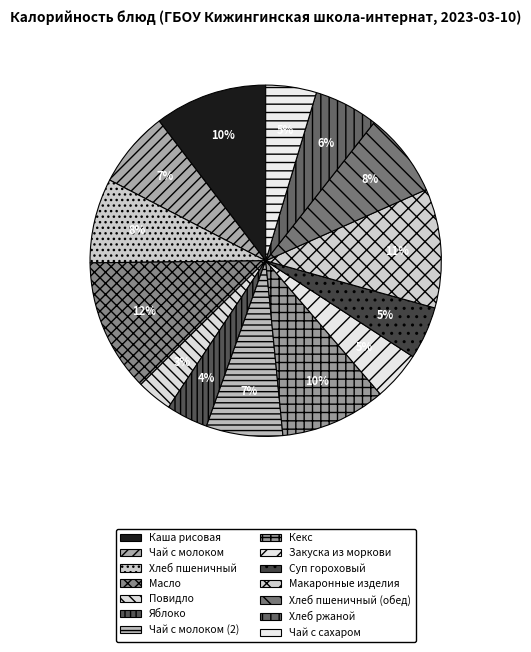

To the nearest percent, what is the difference between the Чай с молоком and Хлеб ржаной slice percentages?

1%